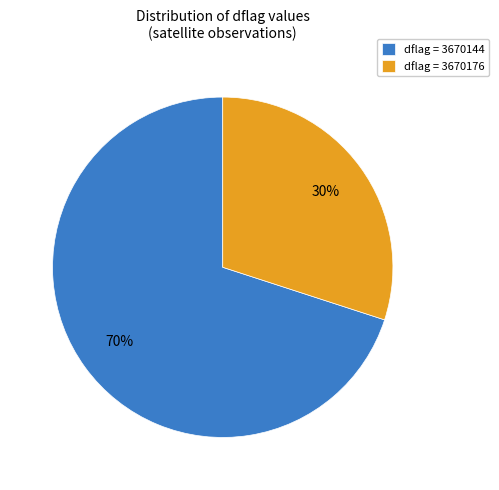

Which slice is the largest?

dflag = 3670144